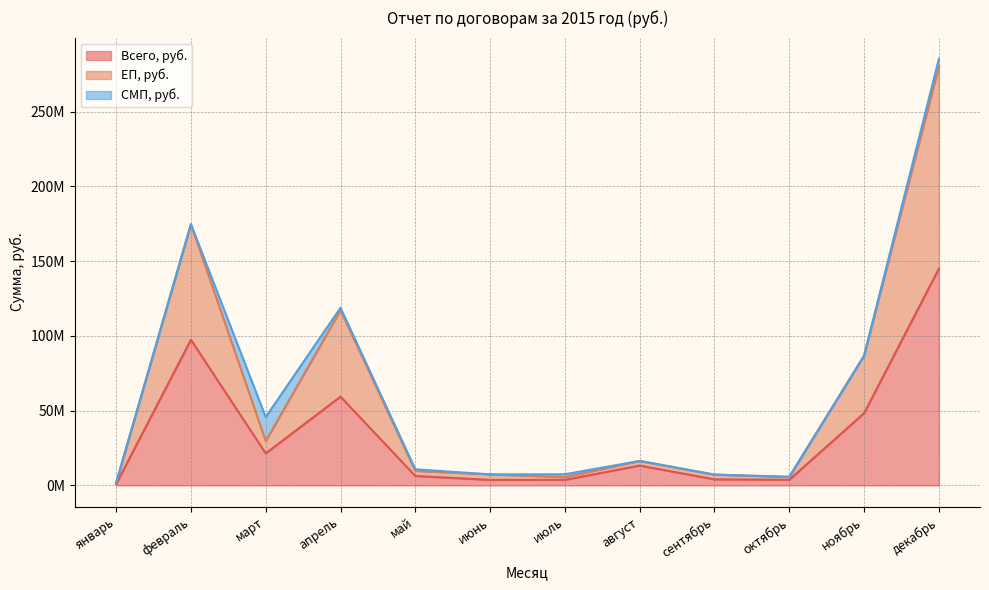

True or false: ЕП, руб. has a value of 7375115.9 at июнь.

True